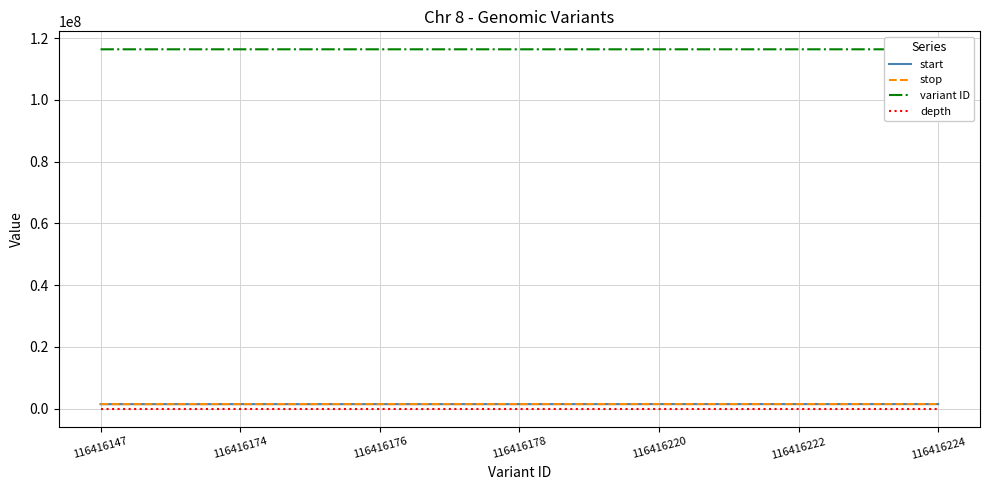

What is the average value of the stop series?

1462303